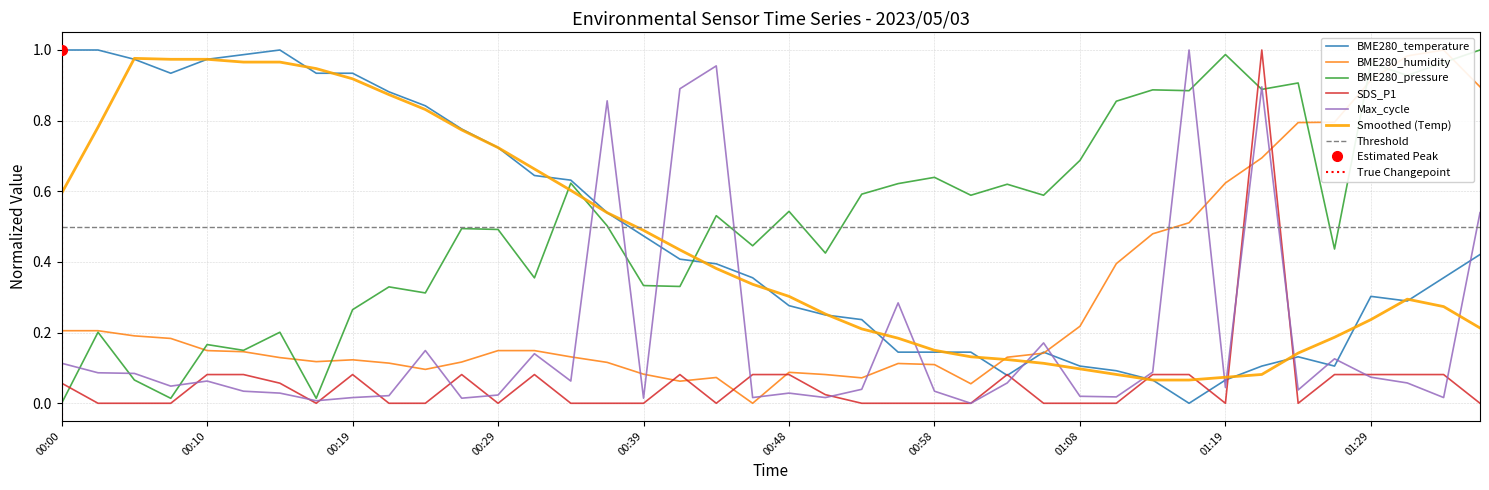

What is the difference between the maximum and minimum values in the Max_cycle series?

1.0